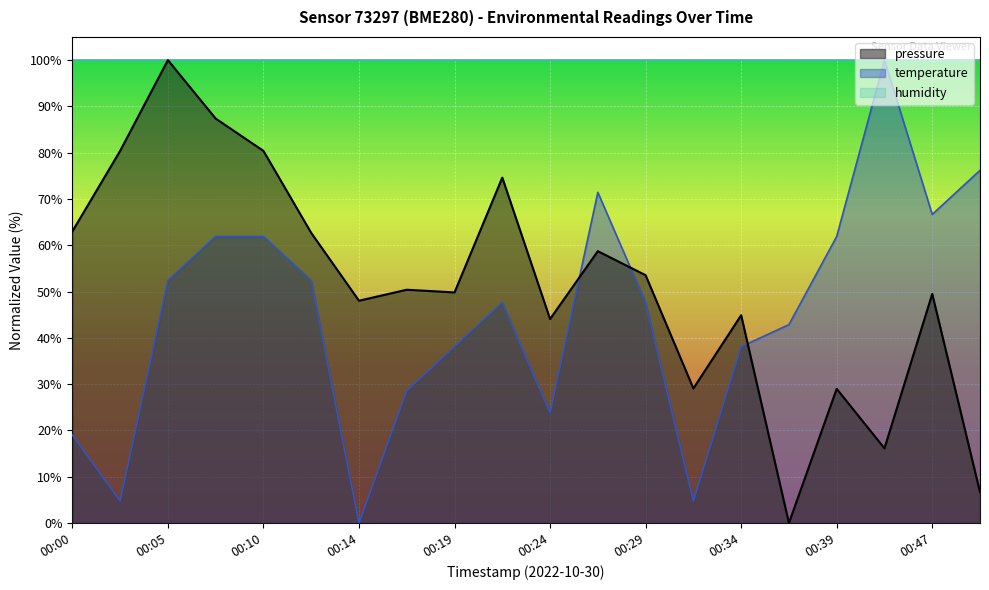

What is the value of the temperature point at the 4th from the left?

61.9